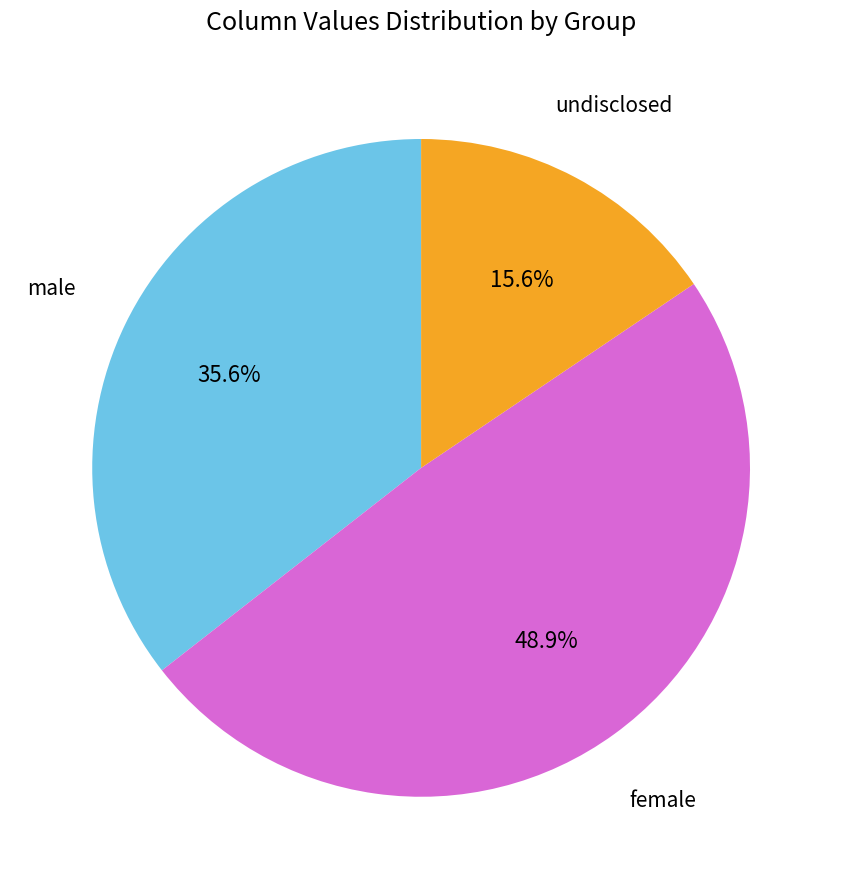

Rank the categories by value from lowest to highest.

undisclosed, male, female